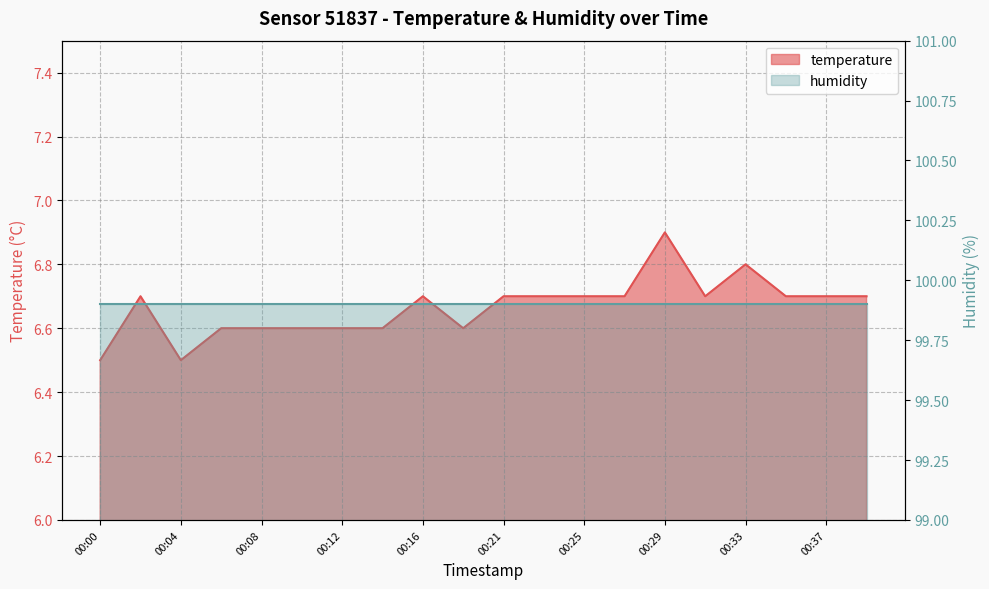

Does the chart have visible grid lines?

Yes